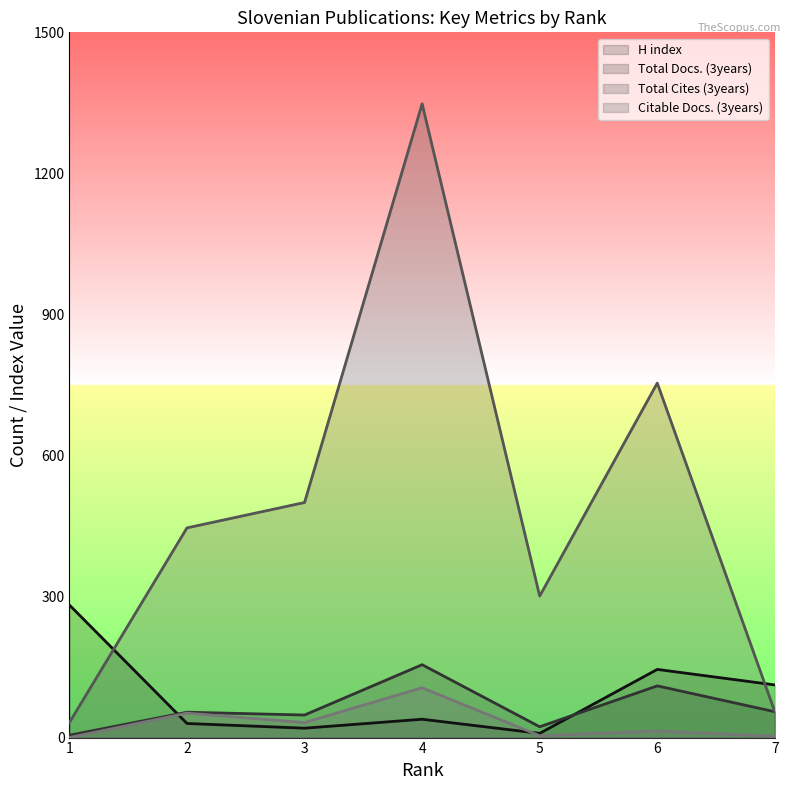

Read the Total Docs. (3years) value at 2.

54